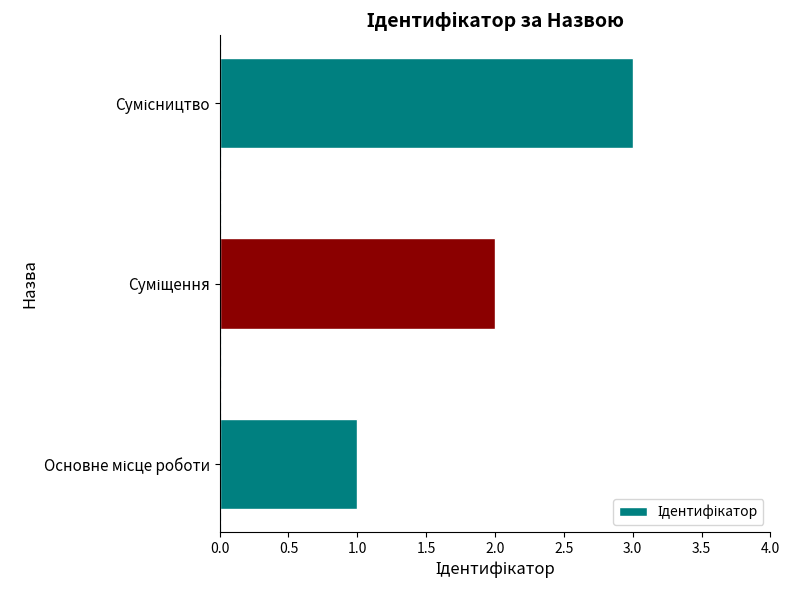

What is the greatest value displayed?

3